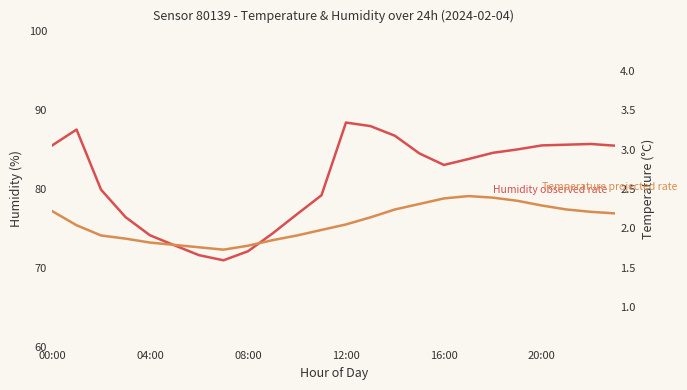

At how many categories does at least one series exceed 72?

22